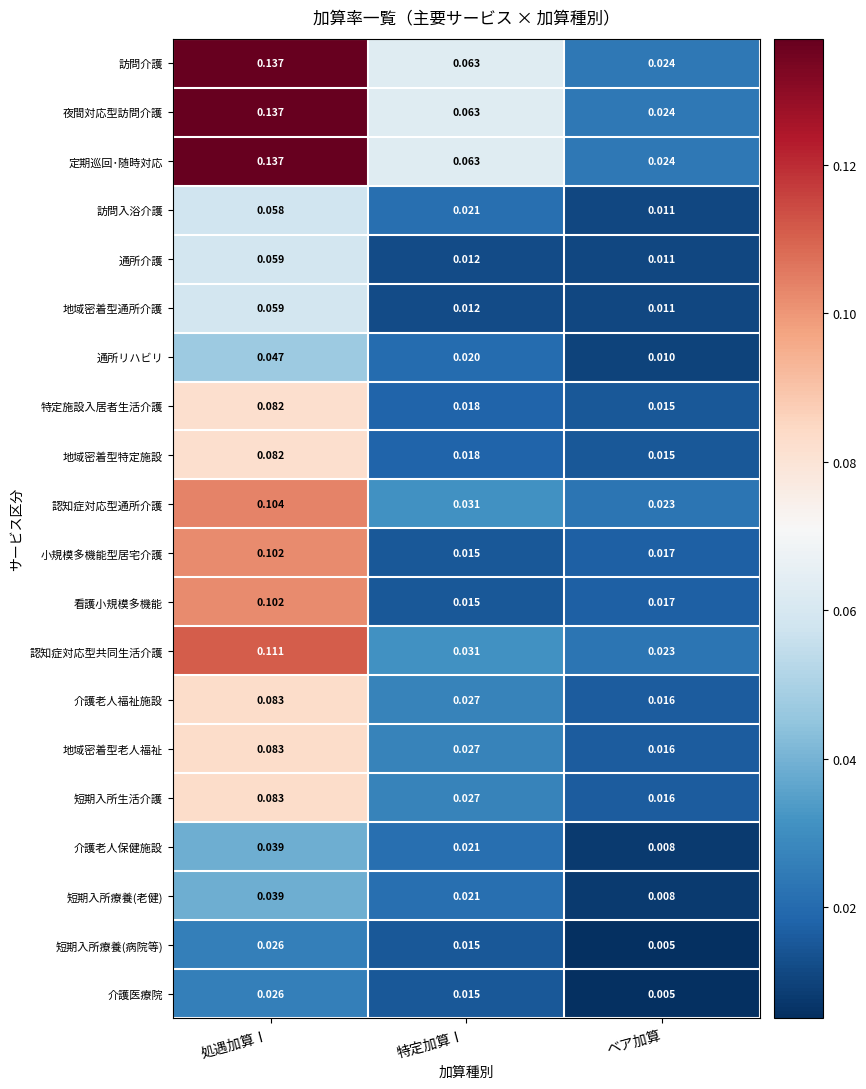

Is the value of 介護老人福祉施設 at 処遇加算Ⅰ greater than the value of 看護小規模多機能 at ベア加算?

Yes